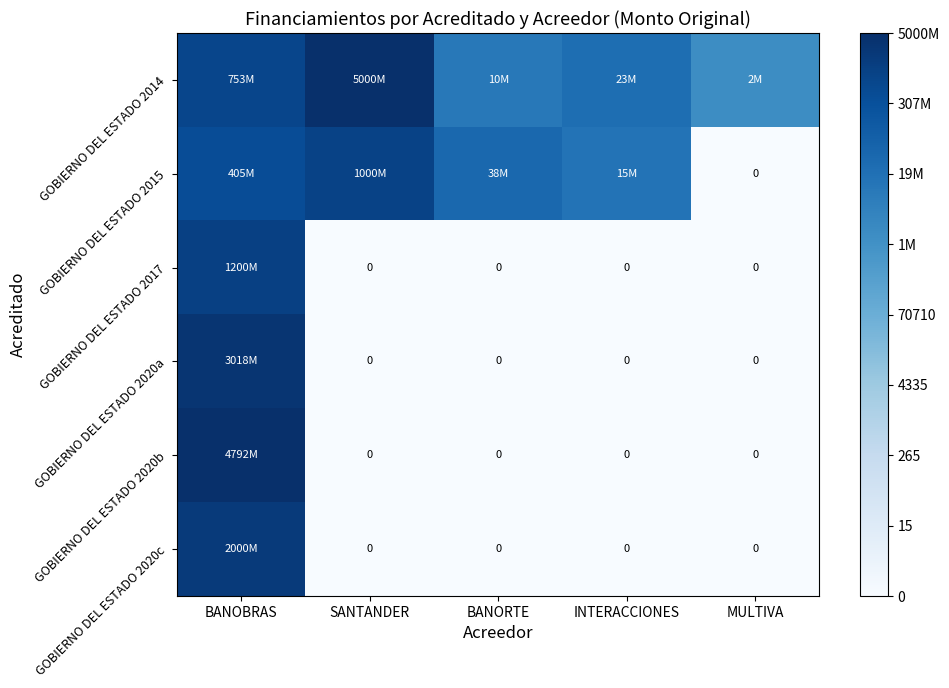

At which label does GOBIERNO DEL ESTADO 2014 reach its peak?

SANTANDER